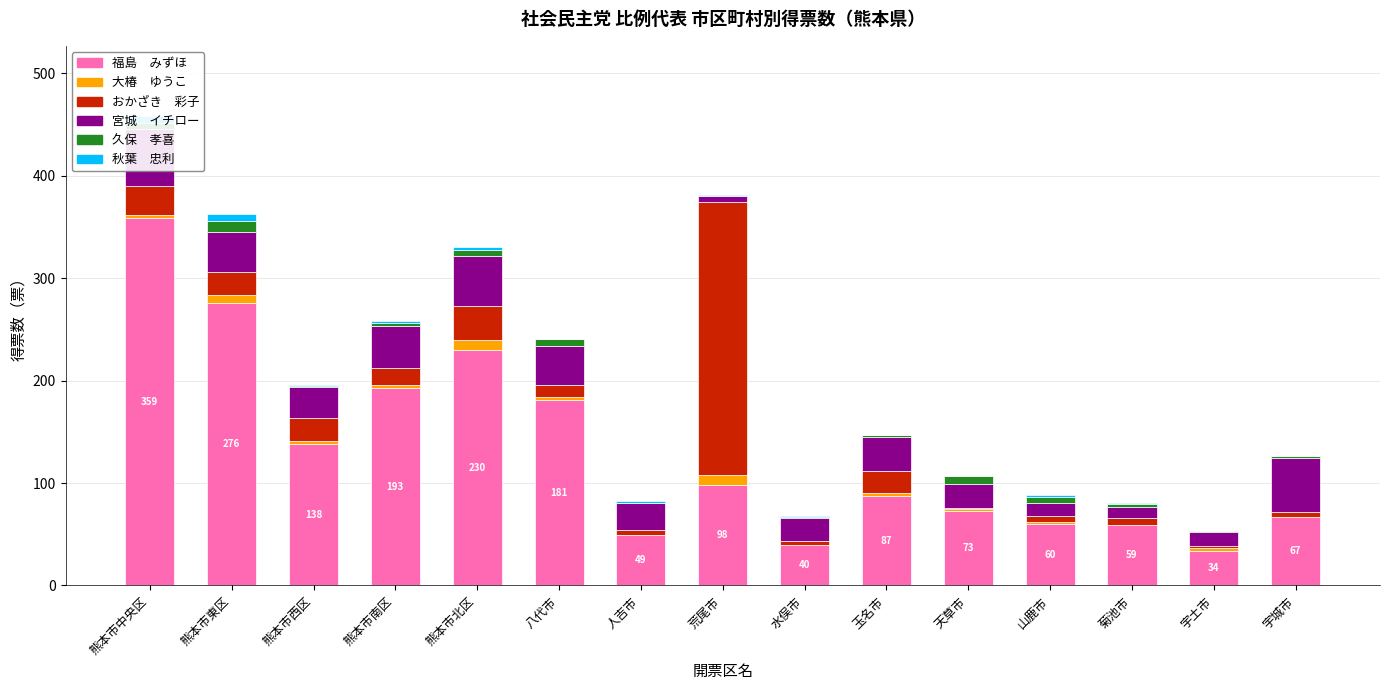

How many values in the 久保　孝喜 series are below 3?

7